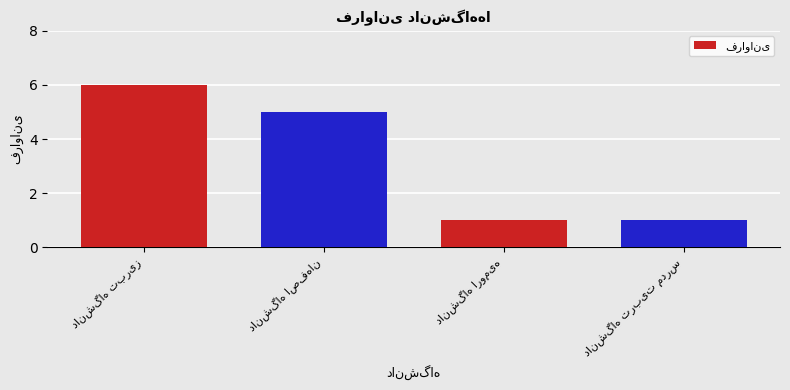

What is the value of the 4th bar from the left?

1